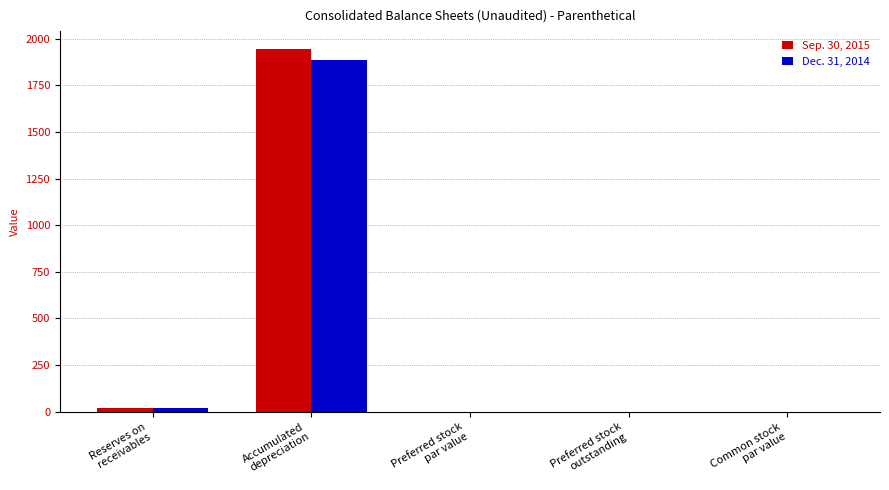

How many data points does each series have?

5